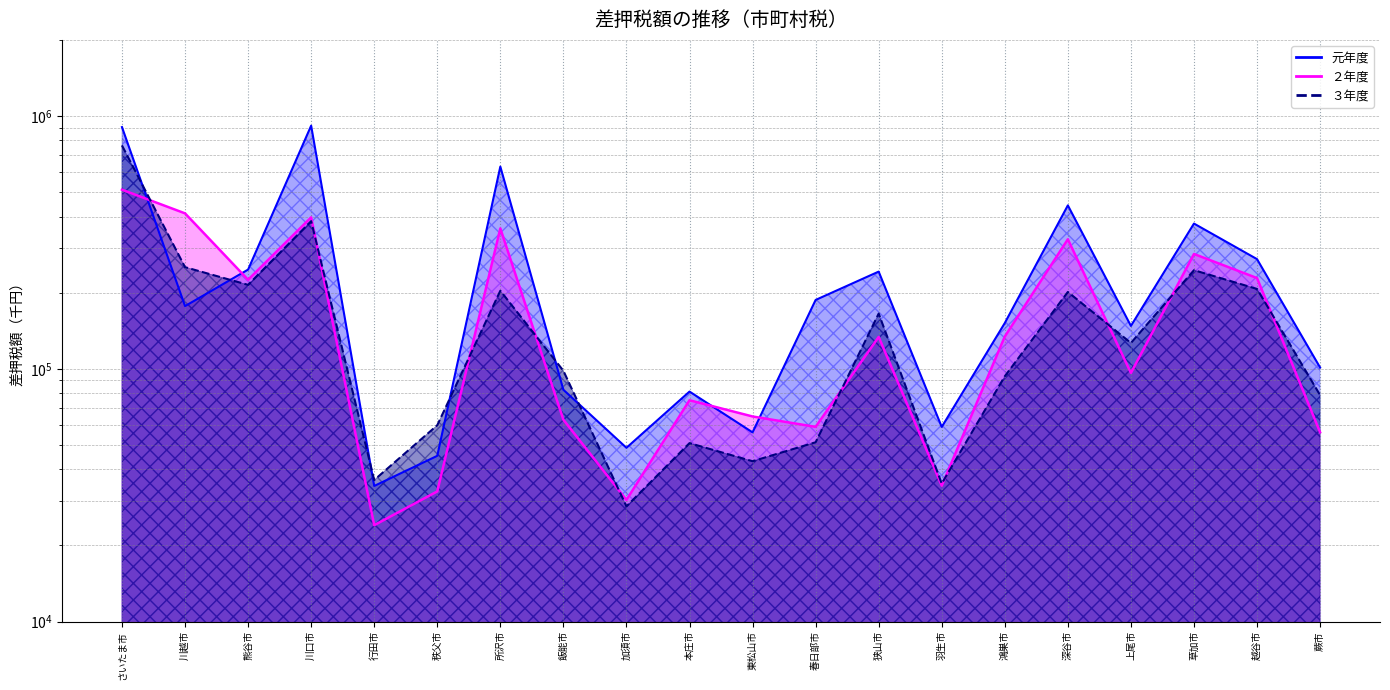

What are all the series names shown in the legend?

元年度, ２年度, ３年度